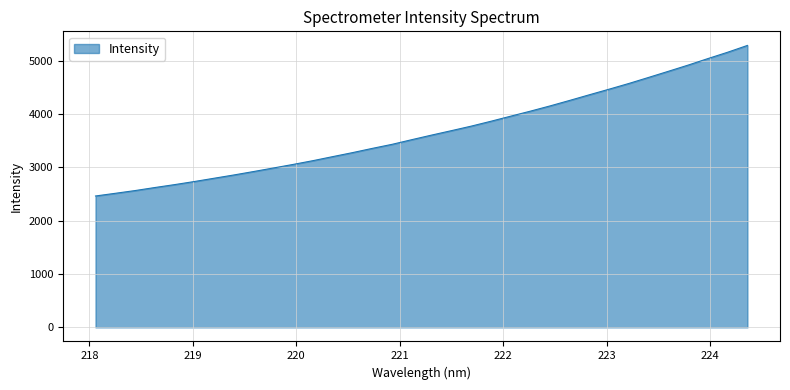

What is the maximum value shown in the chart?

5283.1